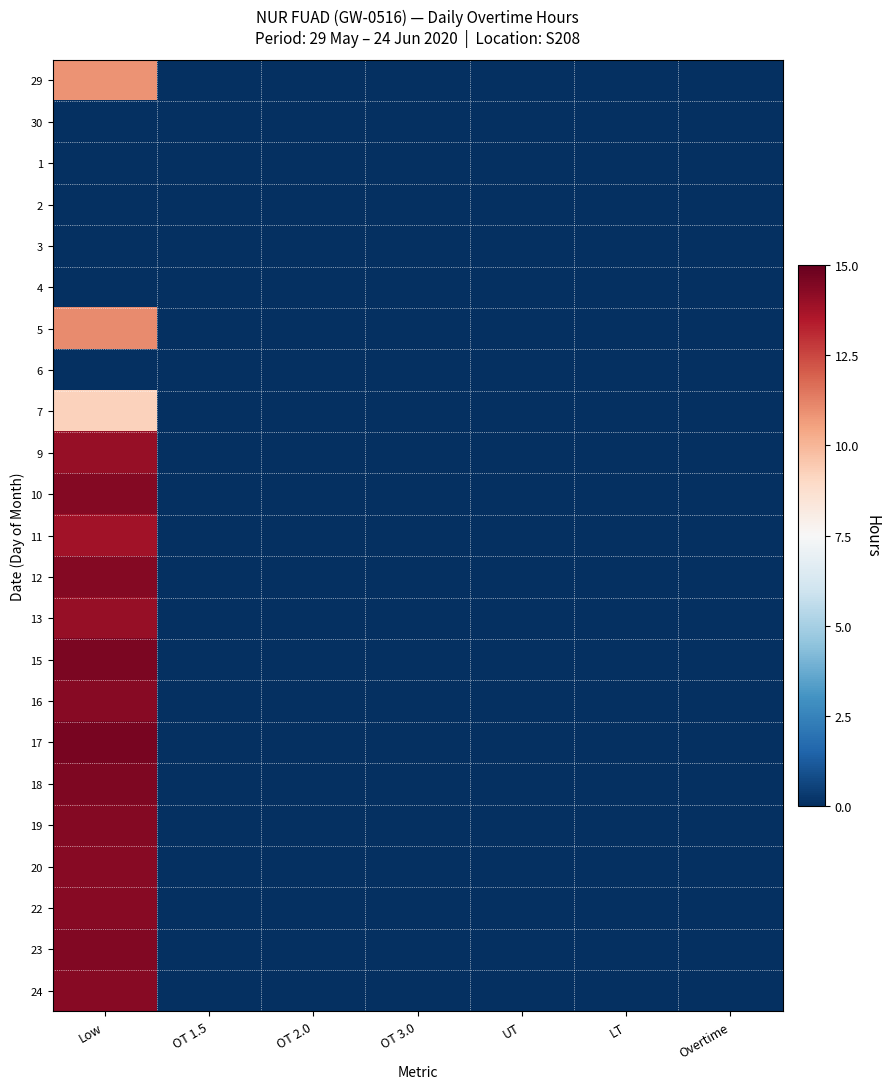

At LT, list the series in order from largest to smallest.

29, 30, 1, 2, 3, 4, 5, 6, 7, 9, 10, 11, 12, 13, 15, 16, 17, 18, 19, 20, 22, 23, 24